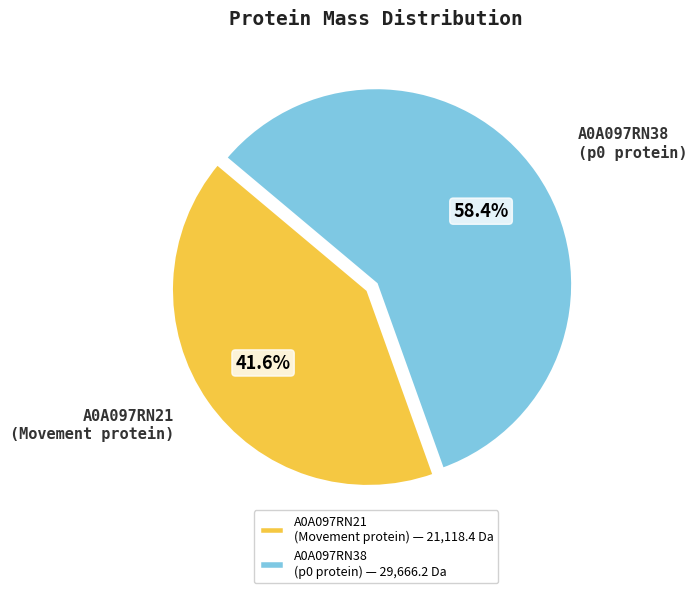

Combined, do A0A097RN38 (p0 protein) and A0A097RN21 (Movement protein) account for over 50%?

Yes